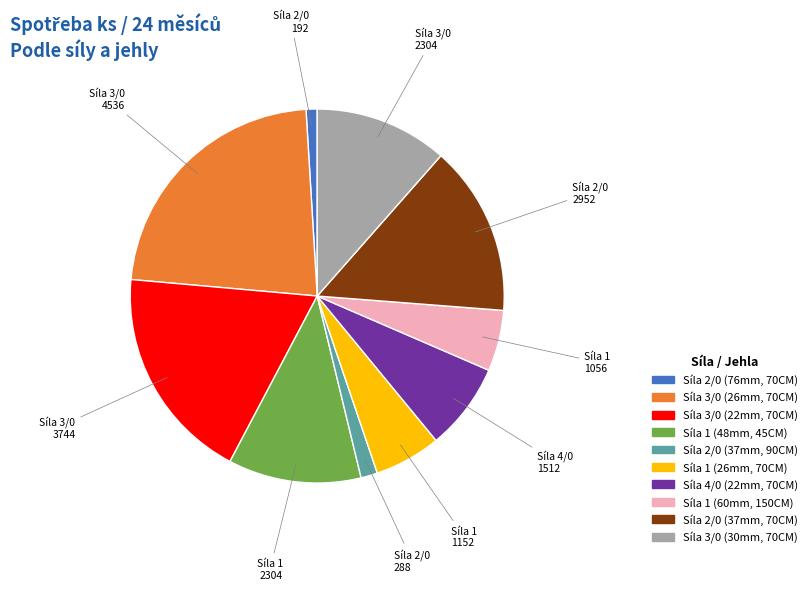

Does any single category account for the majority?

No